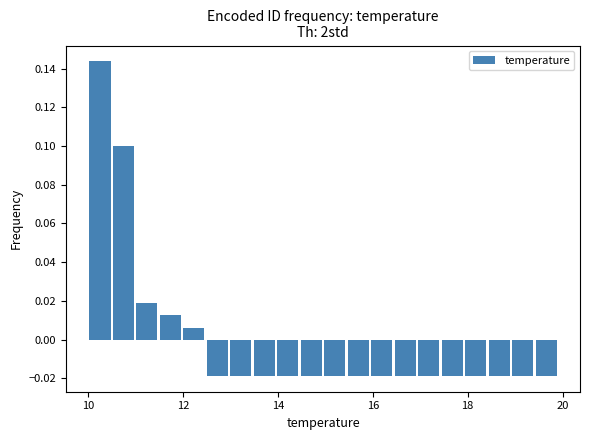

Around what value on the x-axis is the tallest bar? Give the approximate position of its centre, as read against the axis.

10.2